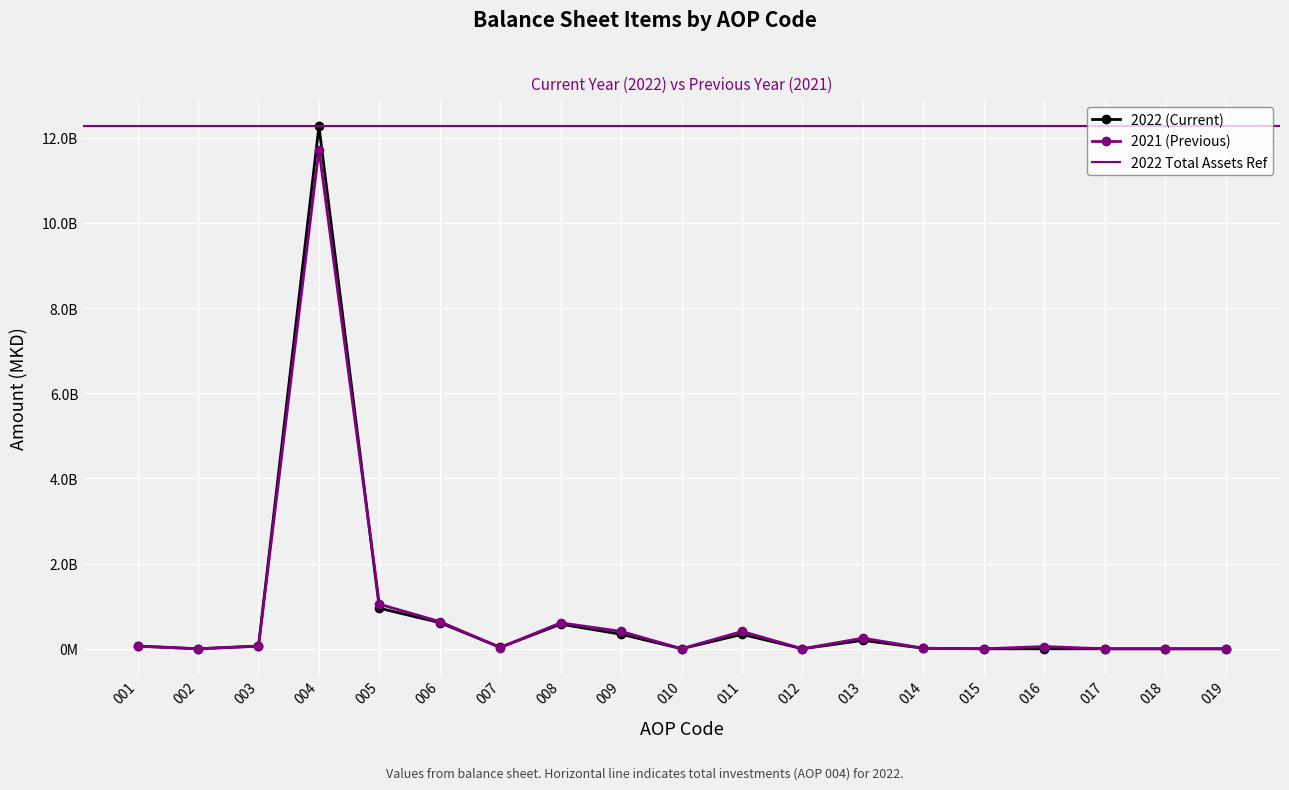

What is the spread (max minus min) of values at 011?

68557375